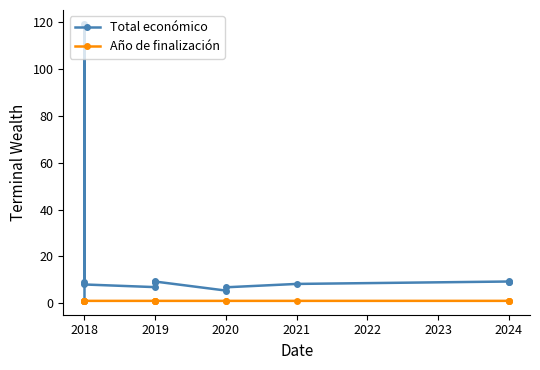

Rank the series by their maximum value, from highest to lowest.

Total económico, Año de finalización